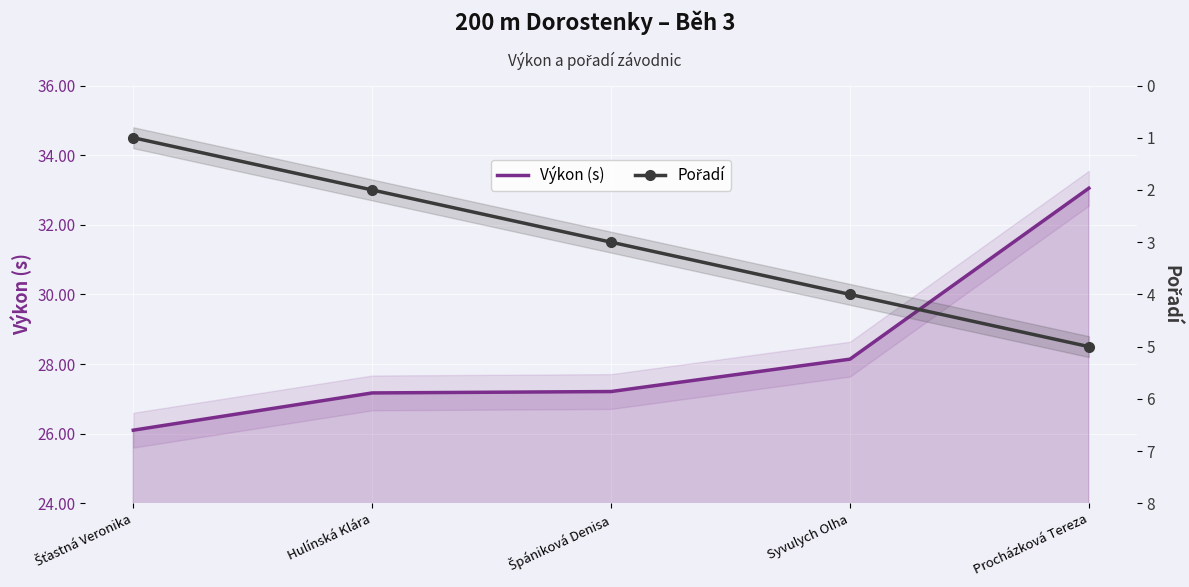

Where is Výkon (s) nearest to the value 29?

Syvulych Olha